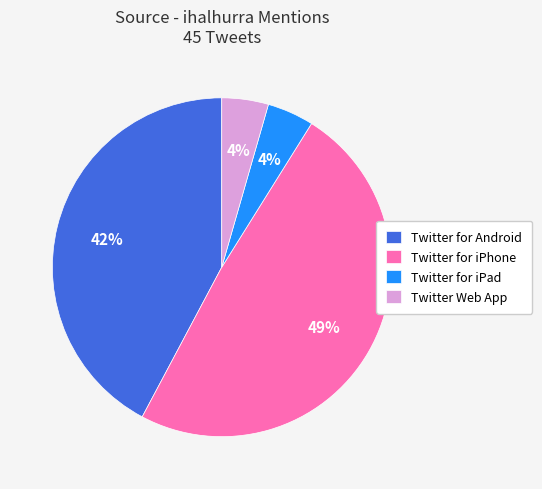

To the nearest percent, what is the average slice percentage?

25%